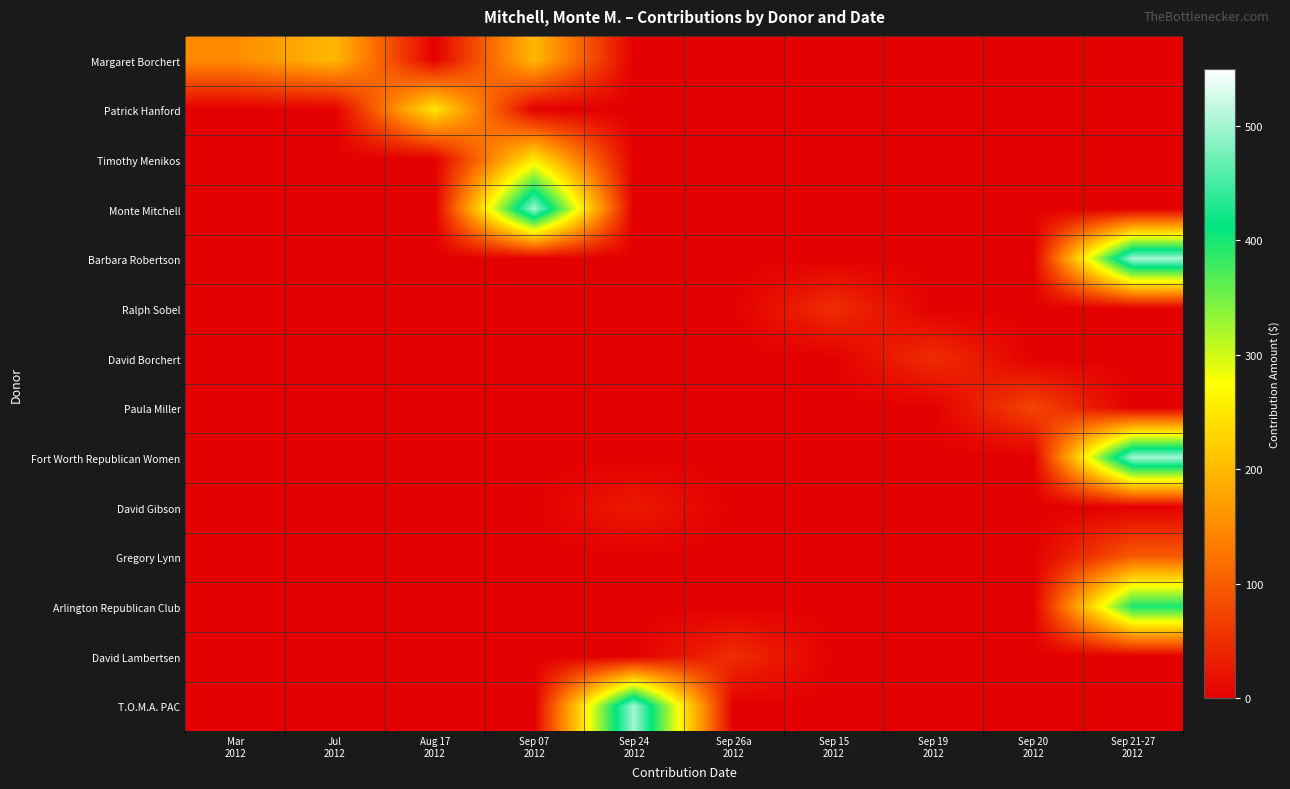

What is the greatest value displayed?

500